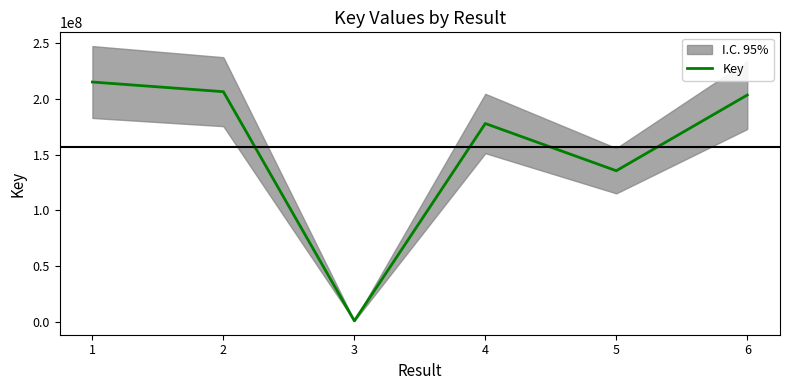

True or false: the data shows 76806651 at 2.

False